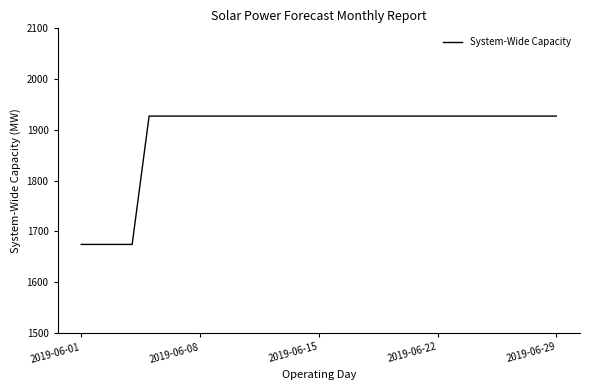

What is the maximum value shown in the chart?

1927